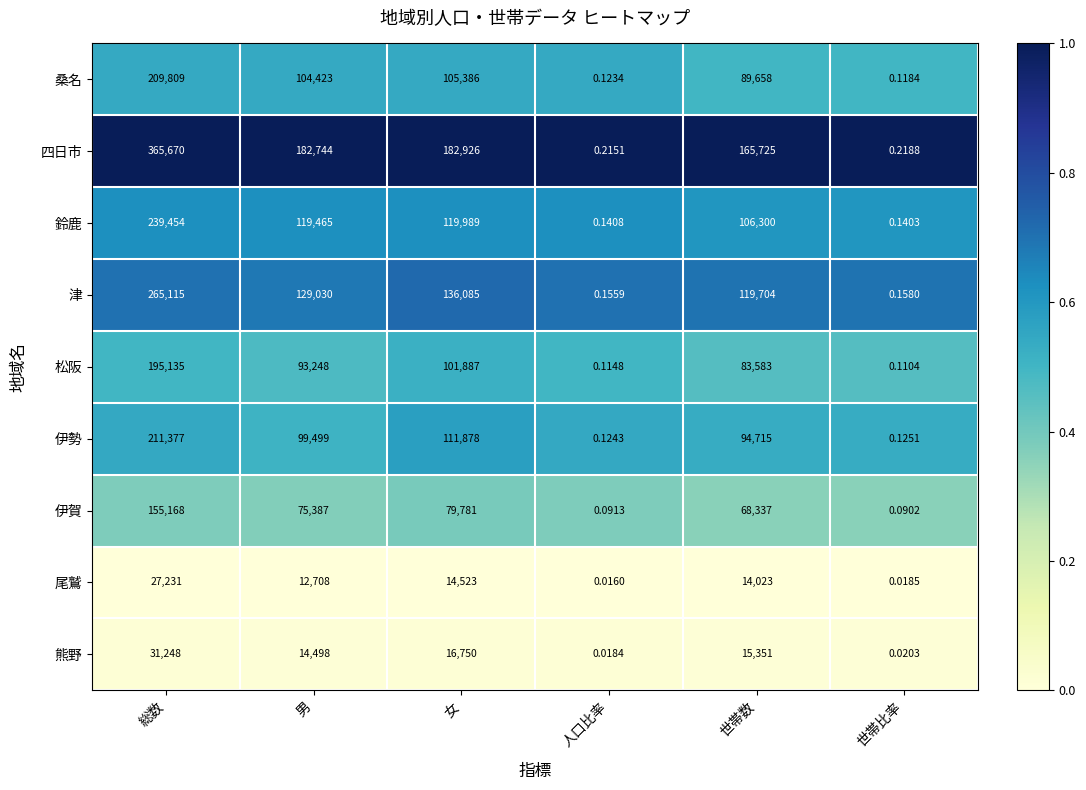

Which series has the largest total across all categories?

四日市